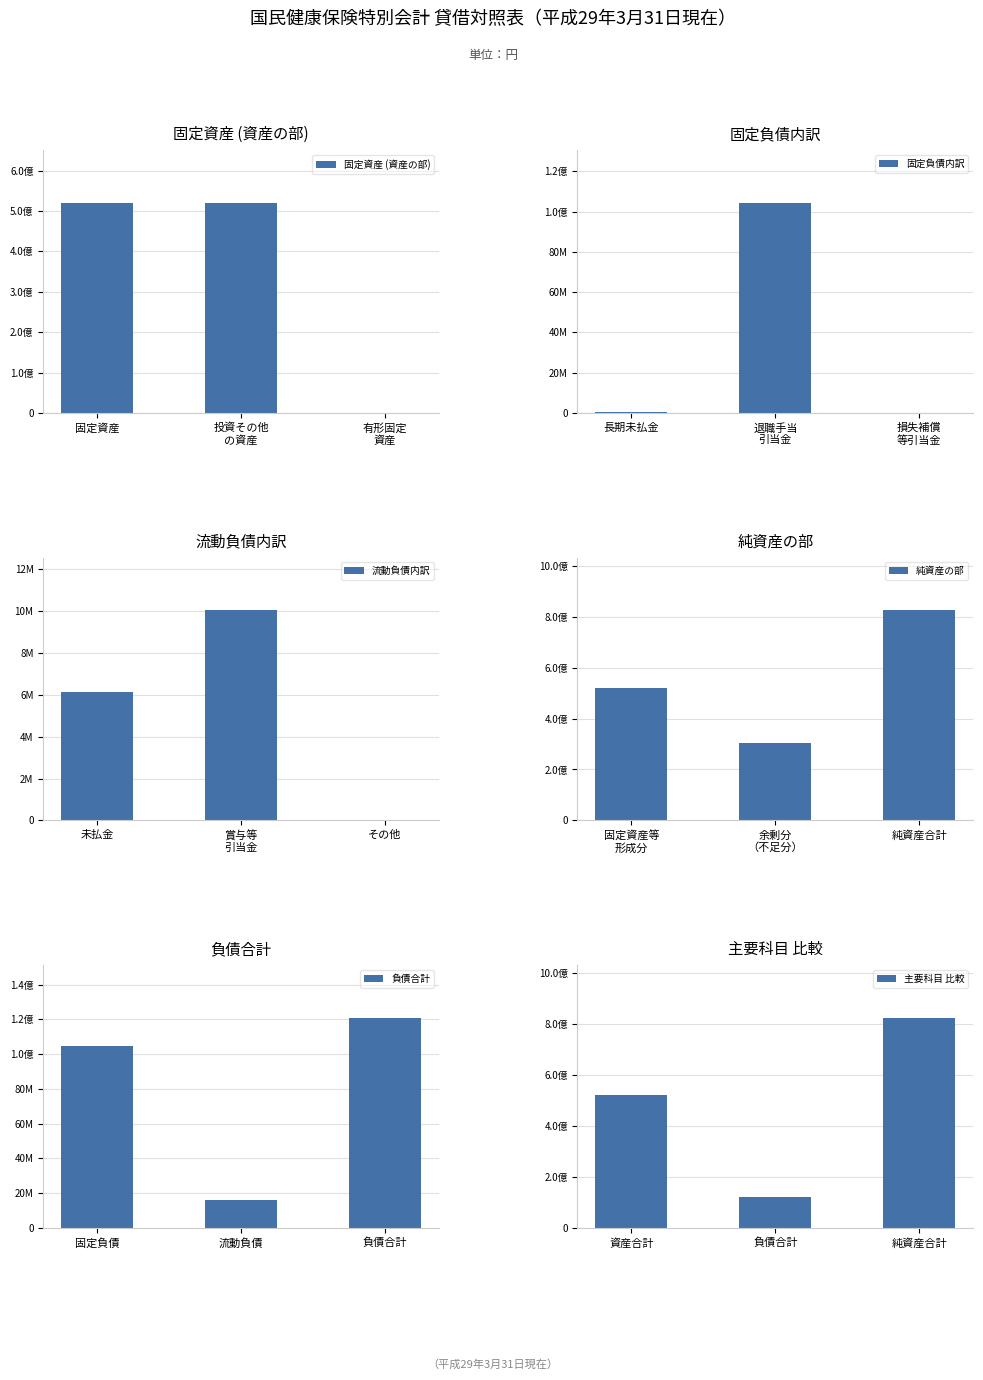

What value does the 固定資産 (資産の部) series have at 固定資産?

520813699